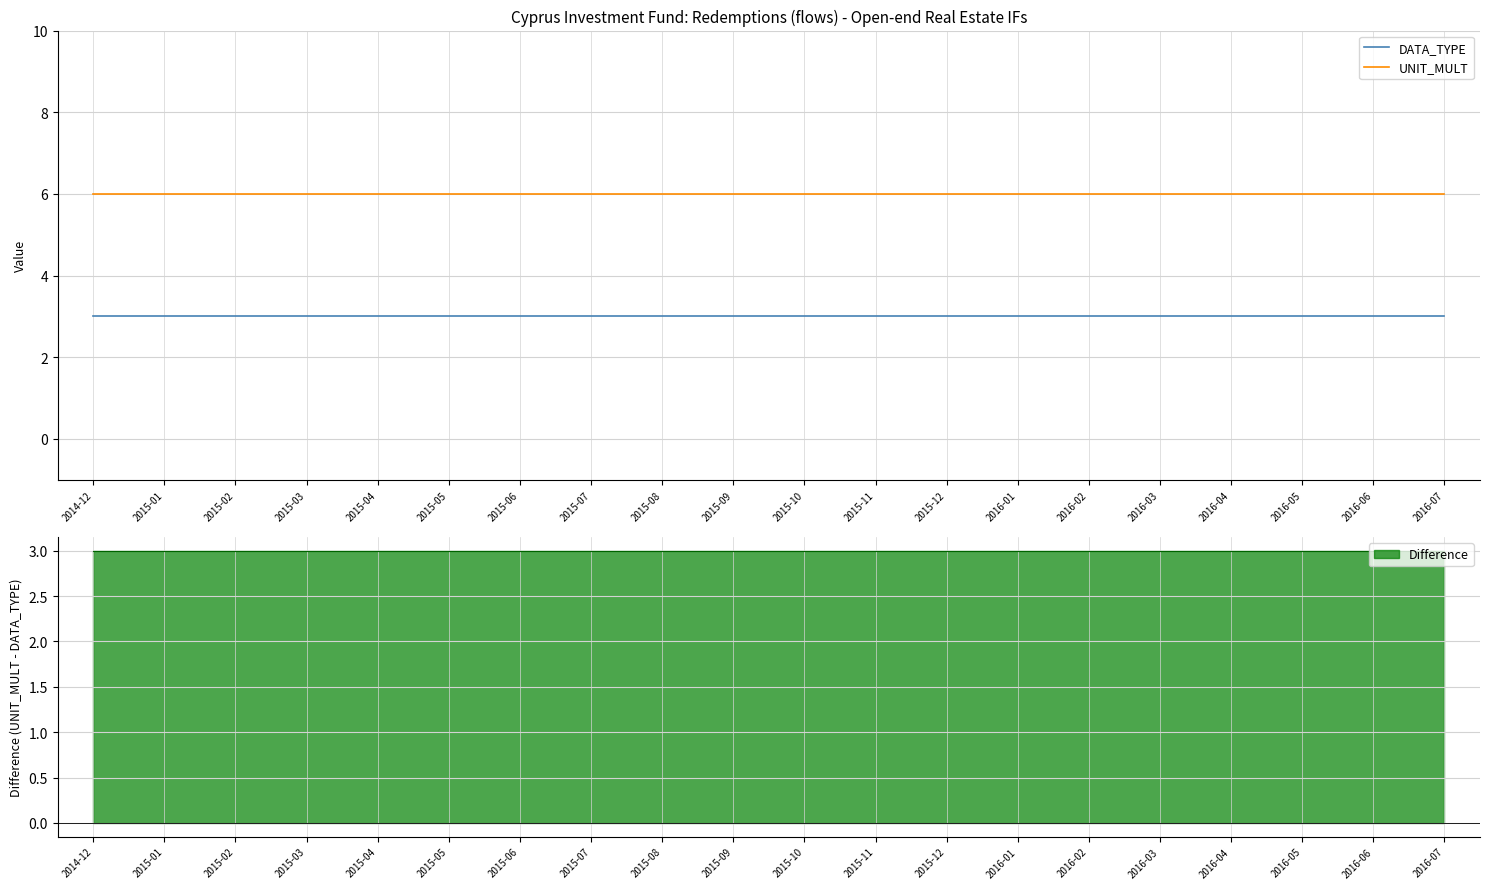

True or false: UNIT_MULT and DATA_TYPE cross at least once.

False